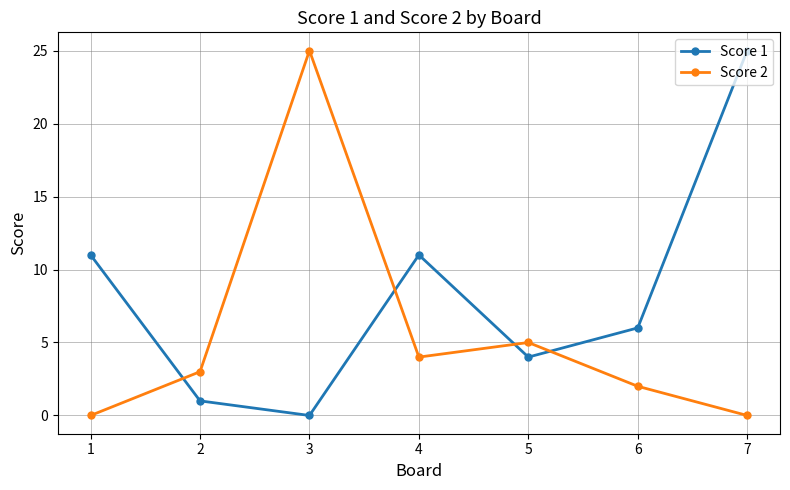

Is the value of Score 1 at 4 greater than the value of Score 2 at 3?

No